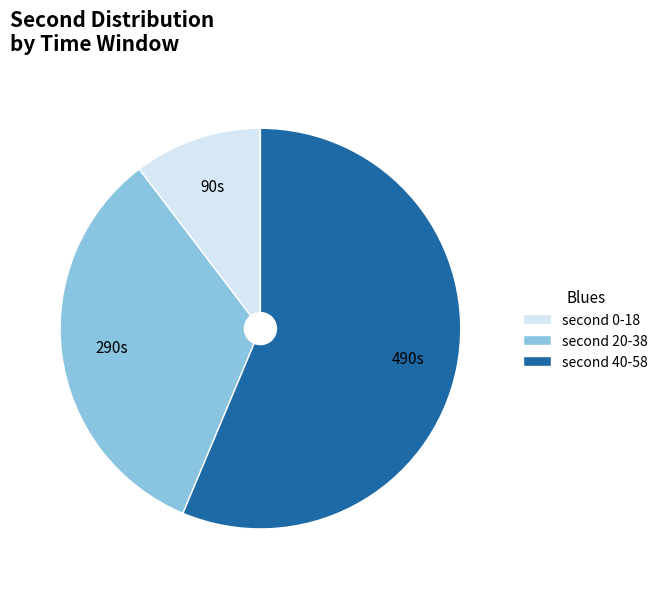

Does any single category account for the majority?

Yes